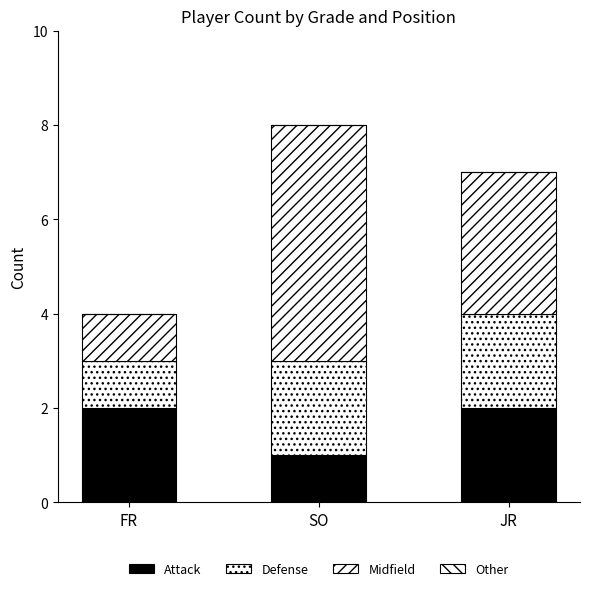

How many data points does each series have?

3